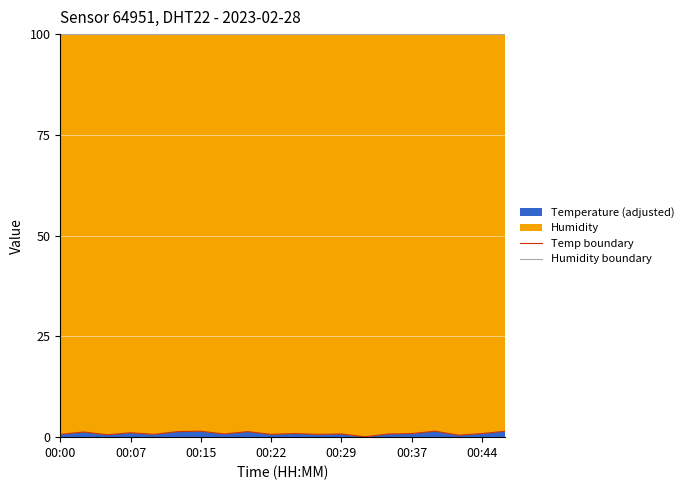

What is the minimum value for Humidity boundary?

100.0